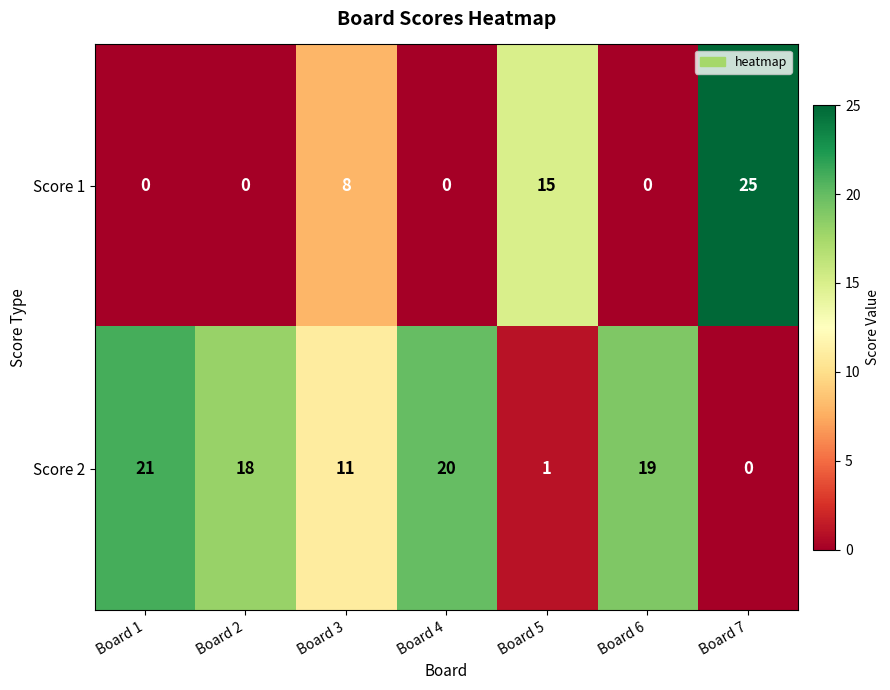

At how many categories does at least one series exceed 16?

5